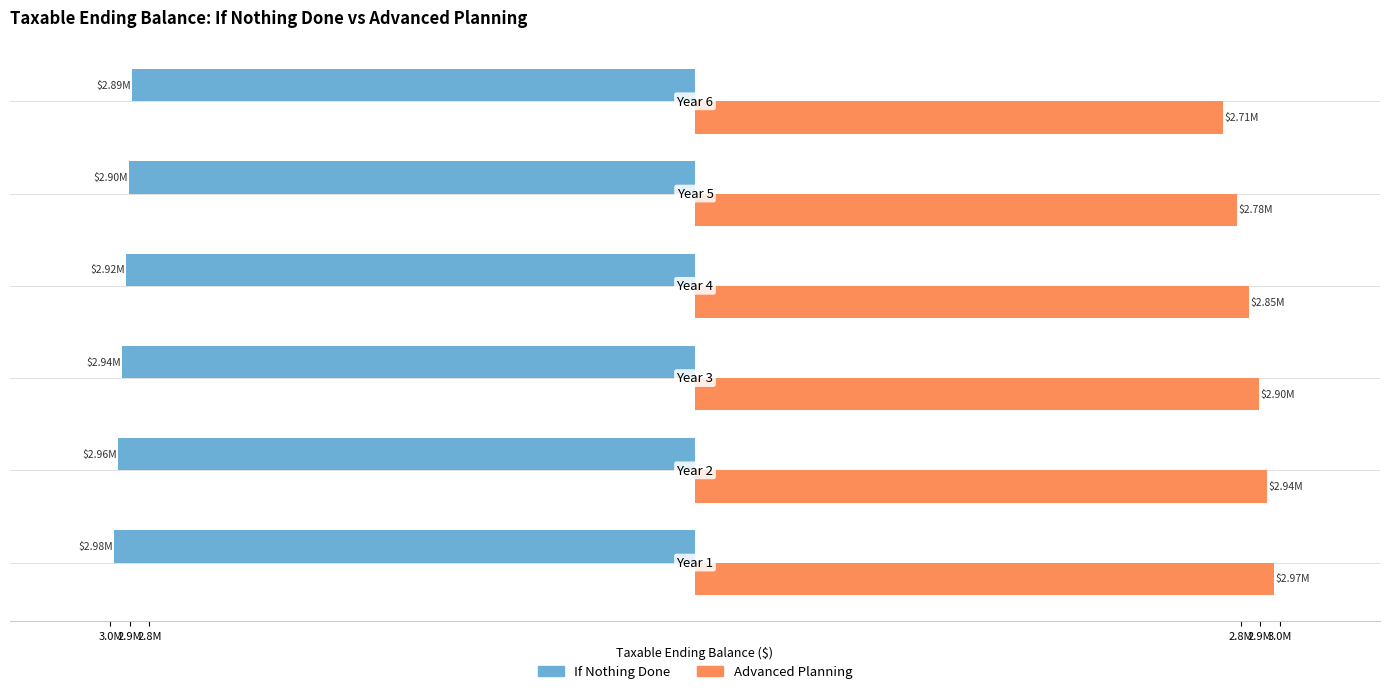

How many Advanced Planning values are between 2 and 3?

6